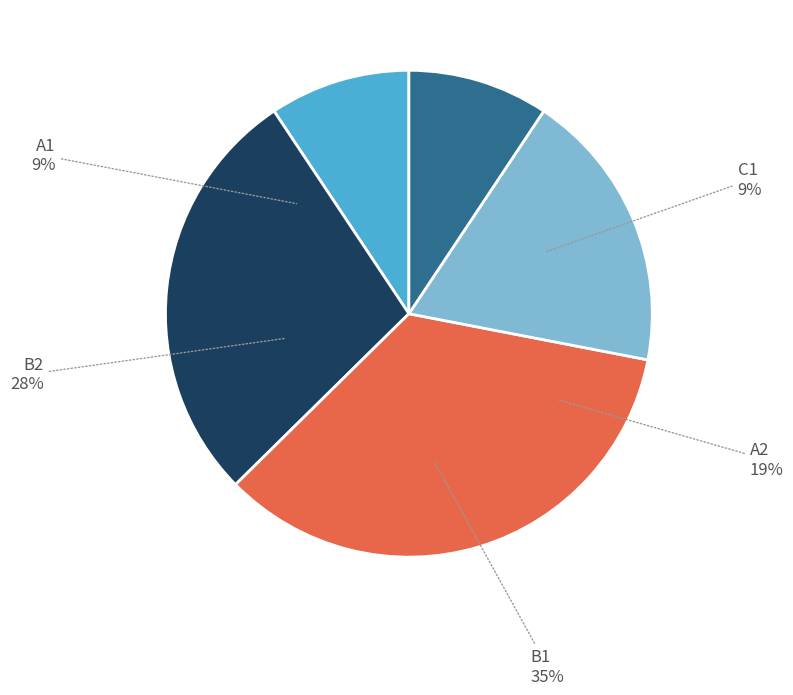

Do C1 and A2 together represent more than half of the pie?

No